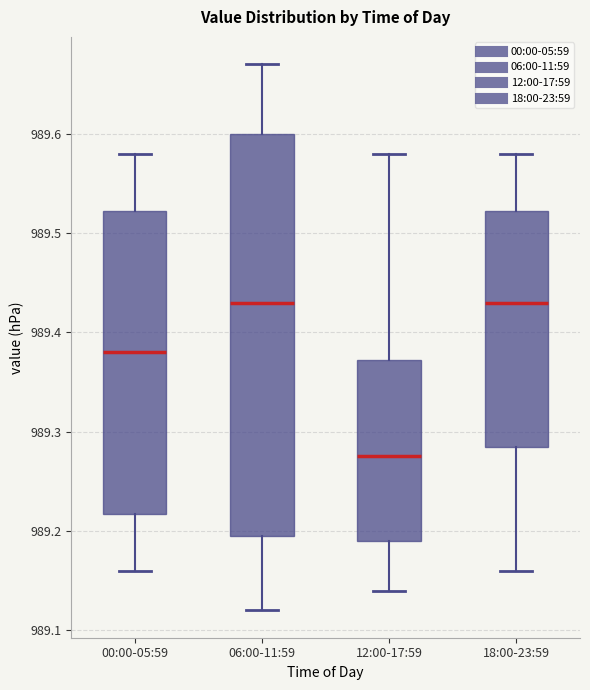

Reading left to right, transcribe this box plot: for each box, give where its median line is, the range the box spans, and where its two whiskers end, as read against the y-axis. The values are not printed on the chart, so give them approximately, as read against the axis.

00:00-05:59: median 989.38, box 989.22 to 989.52, whiskers 989.16 to 989.58
06:00-11:59: median 989.43, box 989.20 to 989.60, whiskers 989.12 to 989.67
12:00-17:59: median 989.28, box 989.19 to 989.37, whiskers 989.14 to 989.58
18:00-23:59: median 989.43, box 989.29 to 989.52, whiskers 989.16 to 989.58